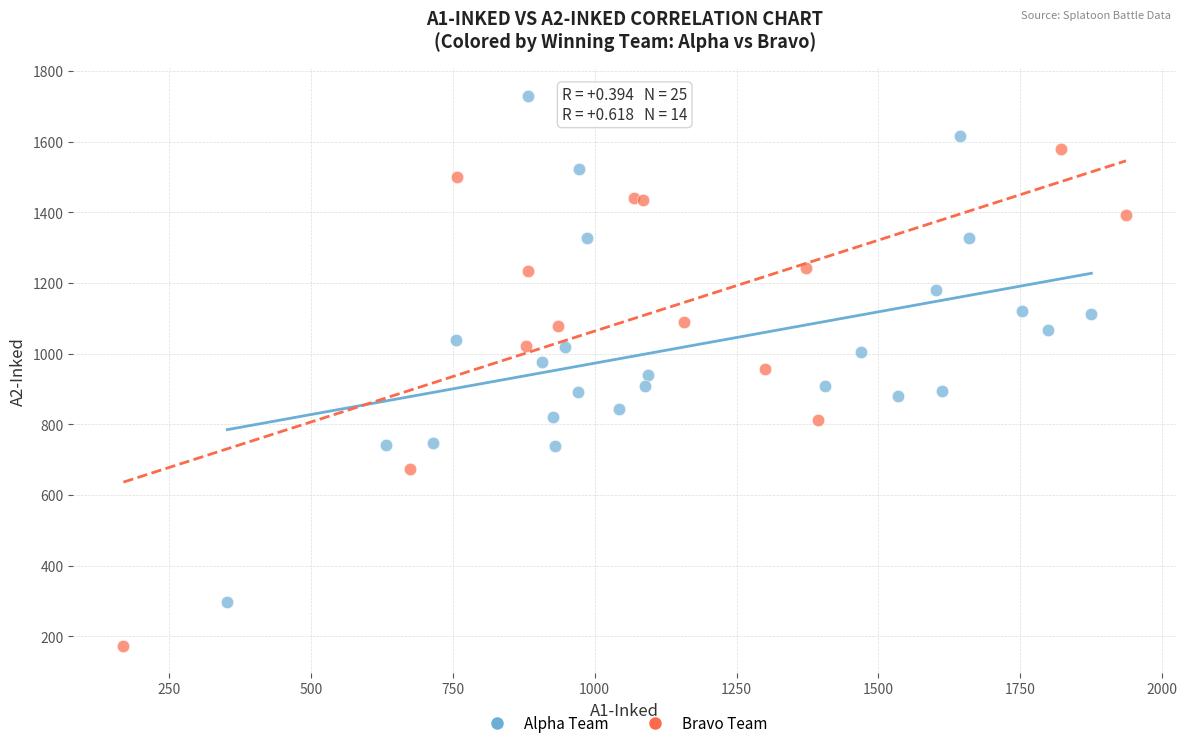

Which series reaches the minimum Y coordinate?

Bravo Team